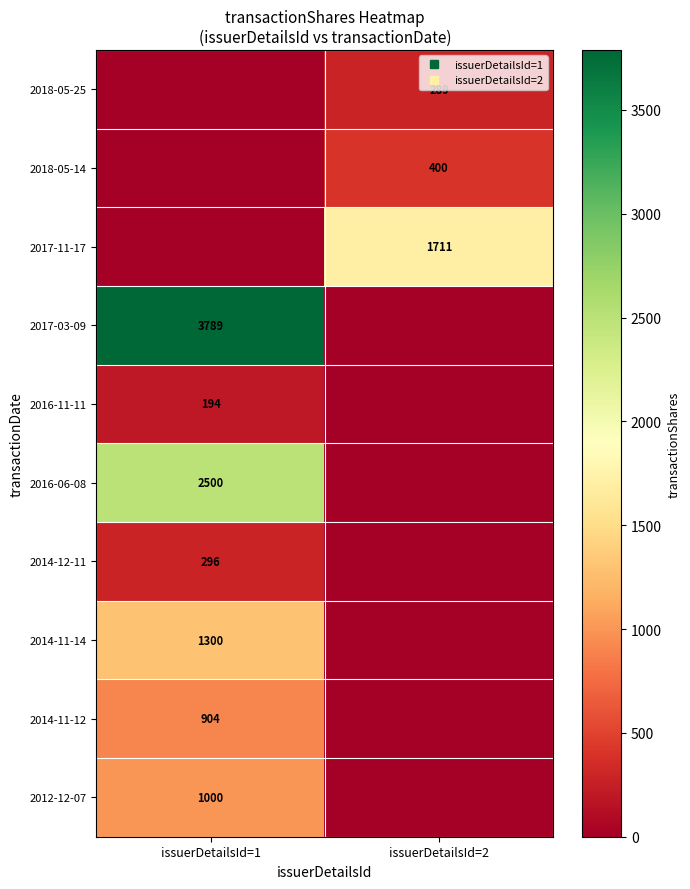

At which label is 2016-11-11 closest to 97?

issuerDetailsId=1